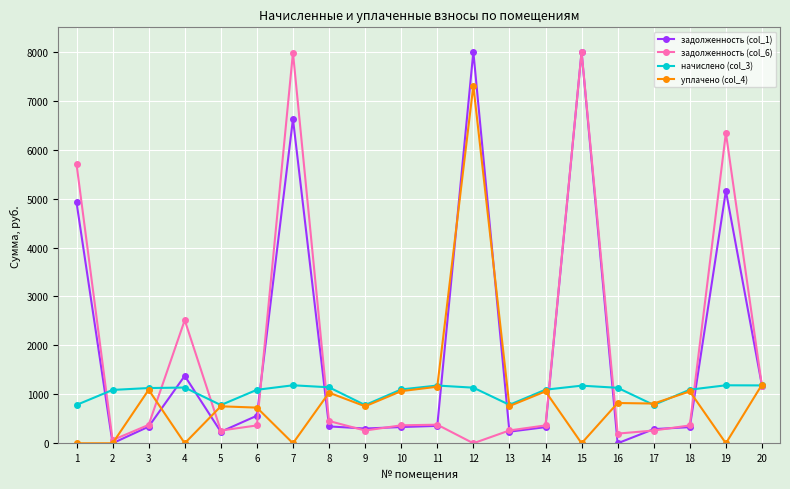

What is the spread (max minus min) of values at 10?

768.8